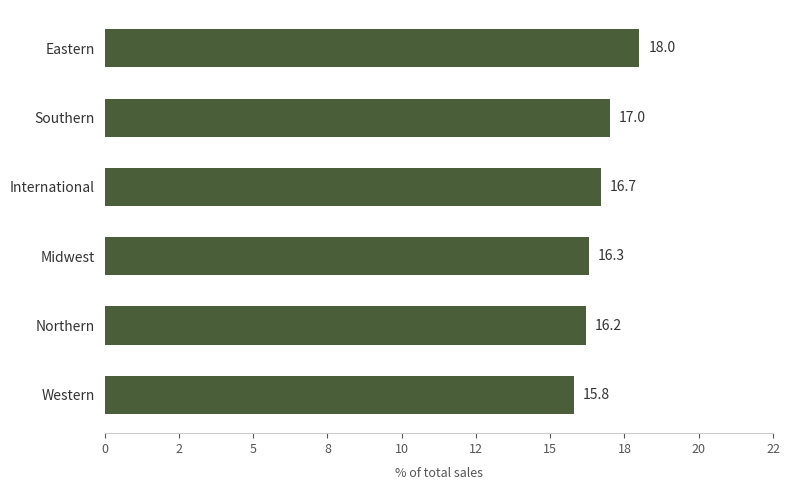

Does the chart contain any negative values?

No